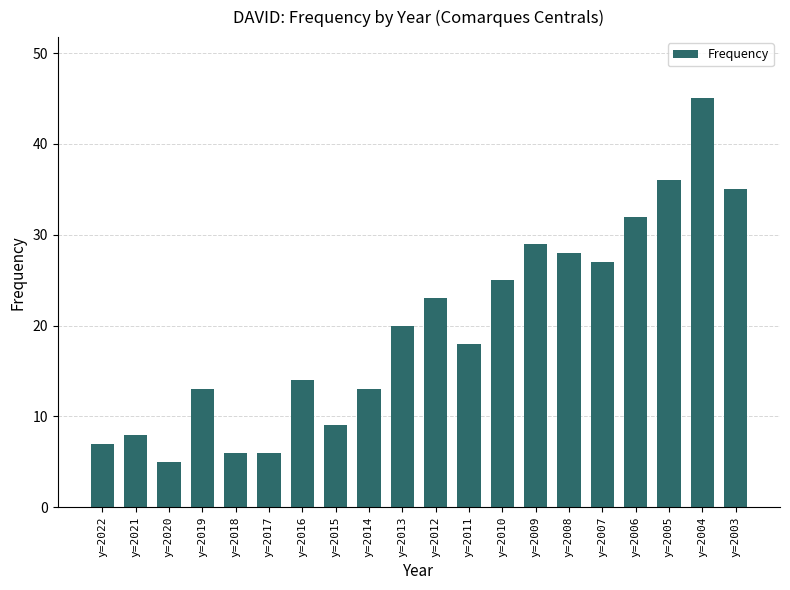

True or false: the data shows 27 at y=2007.

True